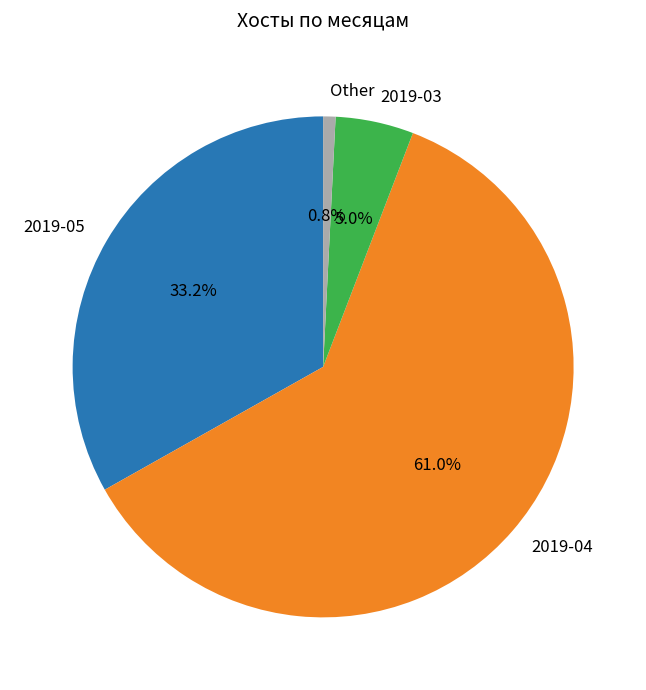

What is the ratio of the value at 2019-04 to the value at 2019-05?

1.8